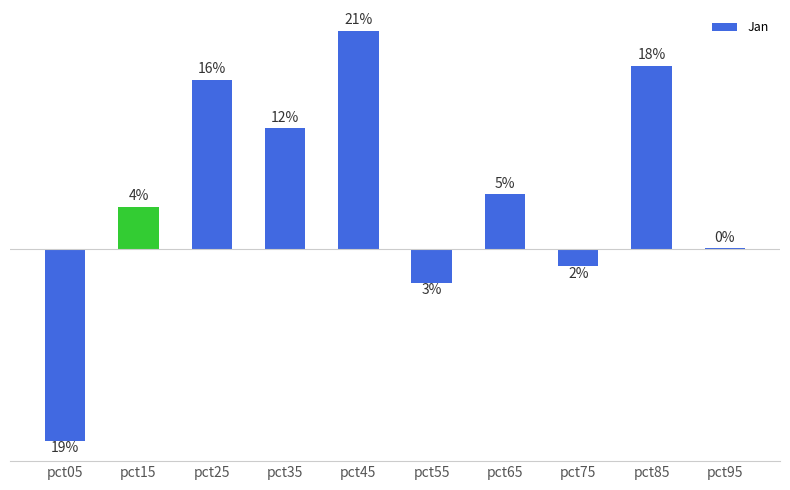

Reading left to right, extract all data points from this chart.

-1.1	0.2	1.0	0.7	1.2	-0.2	0.3	-0.1	1.0	0.0